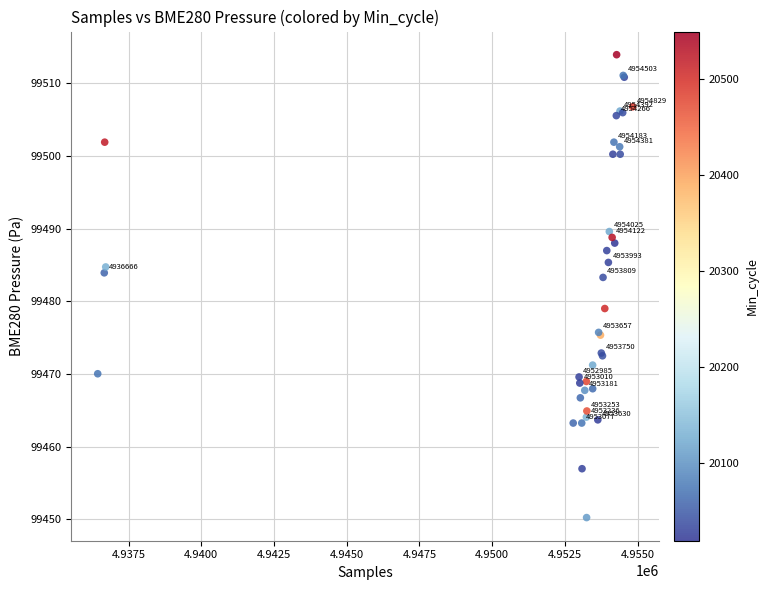

What Y value in the scatter plot is closest to 99482?

99483.3